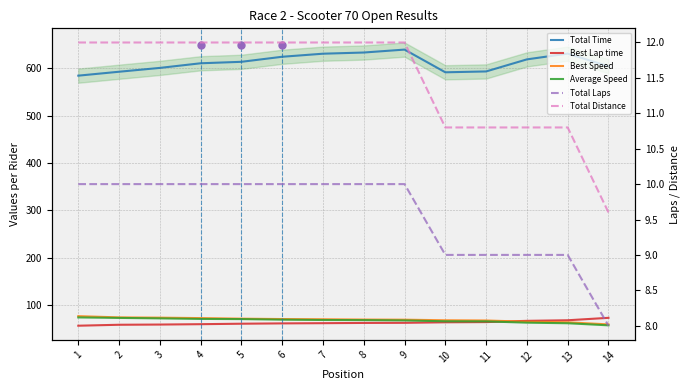

At which category is the sum across all series the highest?

9